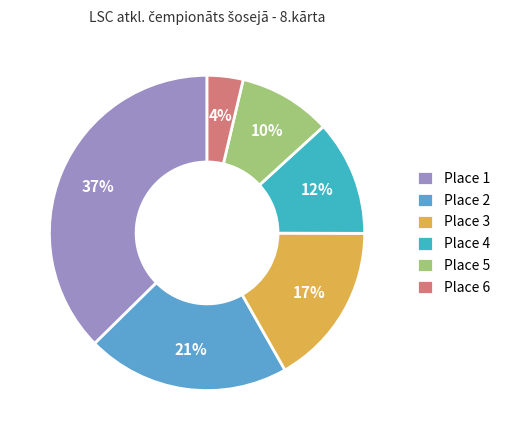

True or false: Place 2 accounts for 29% of the total.

False